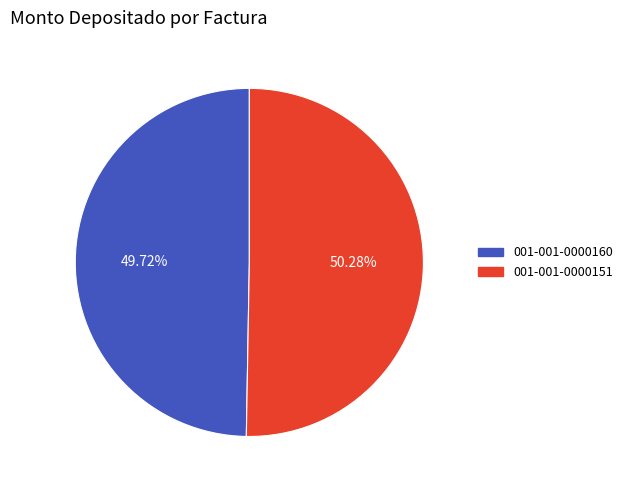

Rank the categories by value from highest to lowest.

001-001-0000151, 001-001-0000160